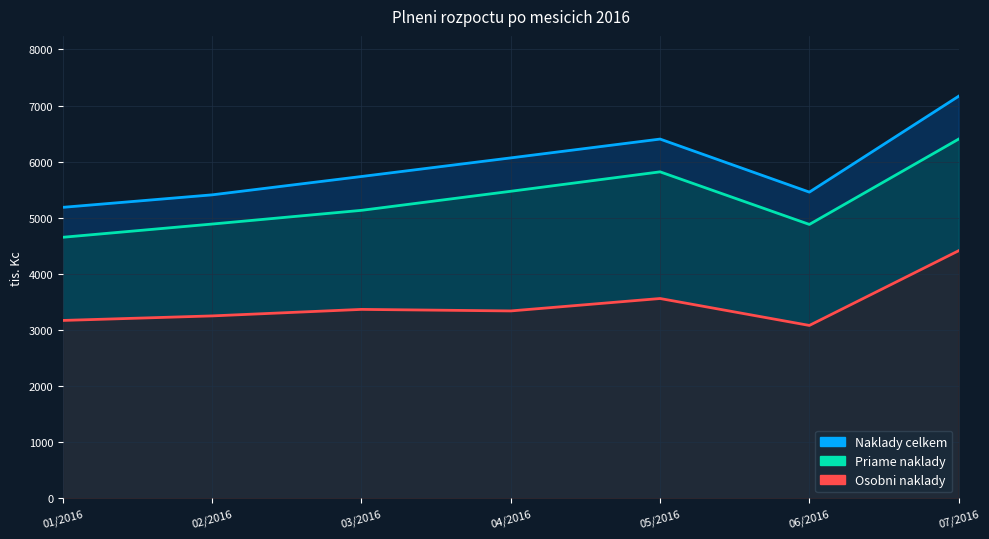

What is the average value of the Priame naklady series?

5320.9